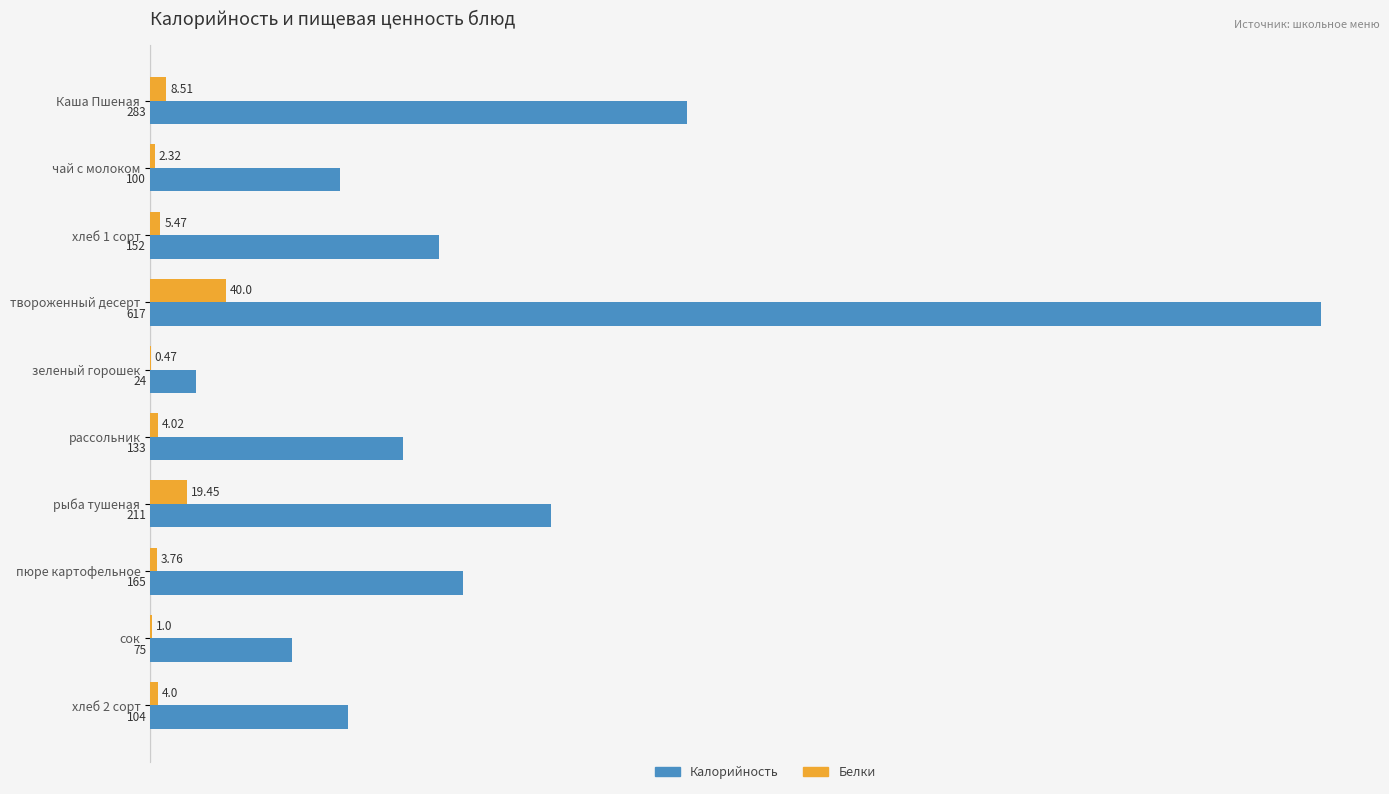

Where is Калорийность nearest to the value 320?

Каша Пшеная